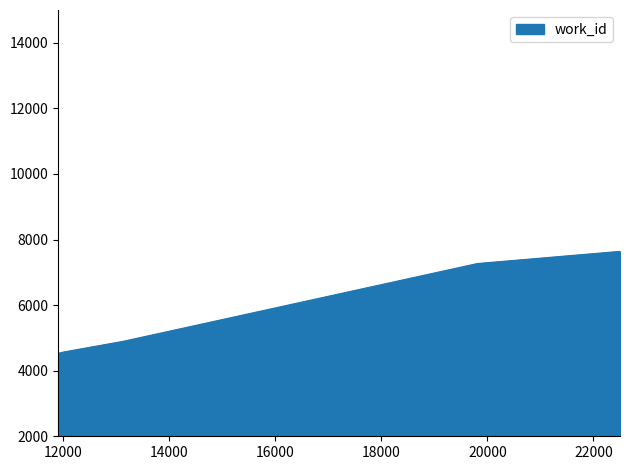

What is the difference between the maximum and minimum values?

3106